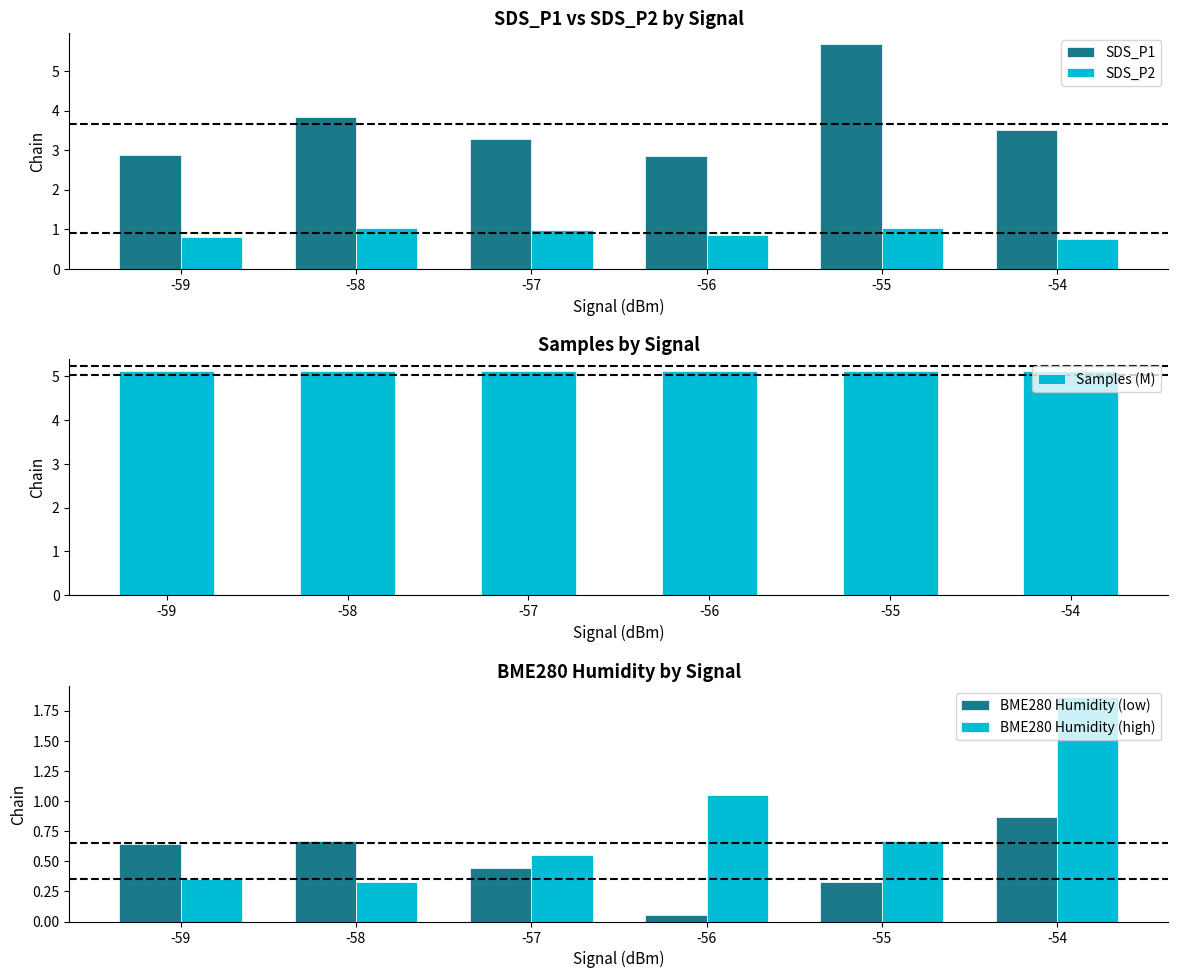

Reading right to left, transcribe all the data shown in this chart.

SDS_P1: -54=3.5	-55=5.7	-56=2.9	-57=3.3	-58=3.8	-59=2.9
SDS_P2: -54=0.8	-55=1.0	-56=0.9	-57=1.0	-58=1.0	-59=0.8
Samples (M): -54=5.1	-55=5.1	-56=5.1	-57=5.1	-58=5.1	-59=5.1
BME280 Humidity (low): -54=0.9	-55=0.3	-56=0.1	-57=0.4	-58=0.7	-59=0.6
BME280 Humidity (high): -54=1.9	-55=0.7	-56=1.1	-57=0.6	-58=0.3	-59=0.4